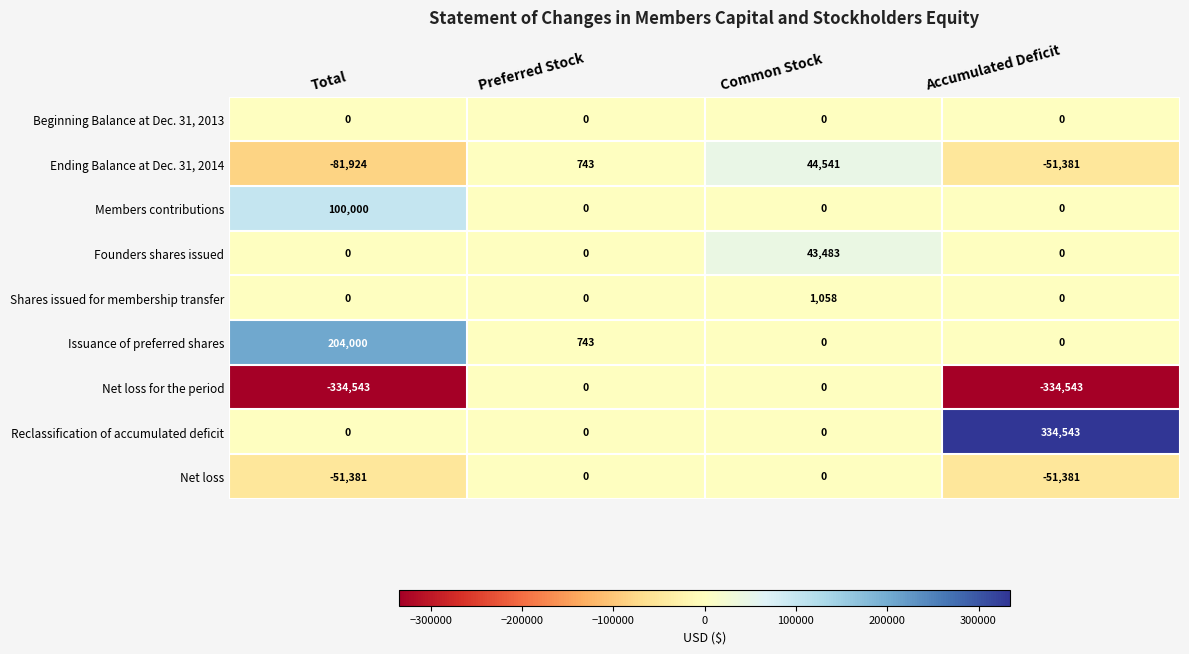

Is it true that Members contributions equals 50375 at Common Stock?

False